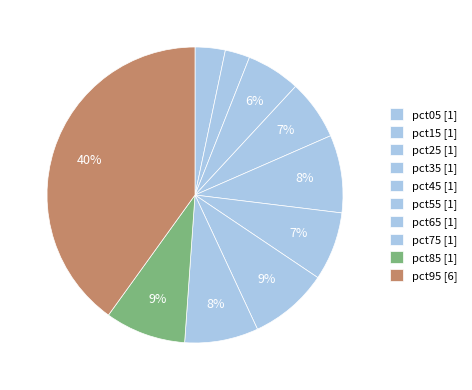

To the nearest percent, what percentage of the pie is pct05?

3%